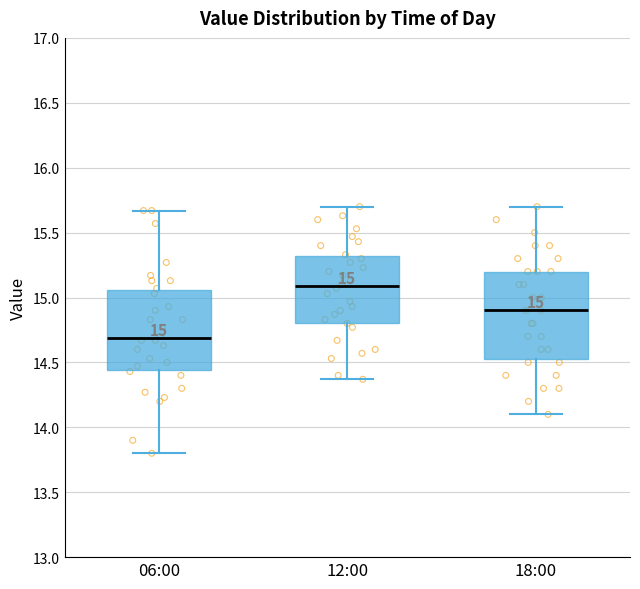

Which box has the lowest median line?

06:00